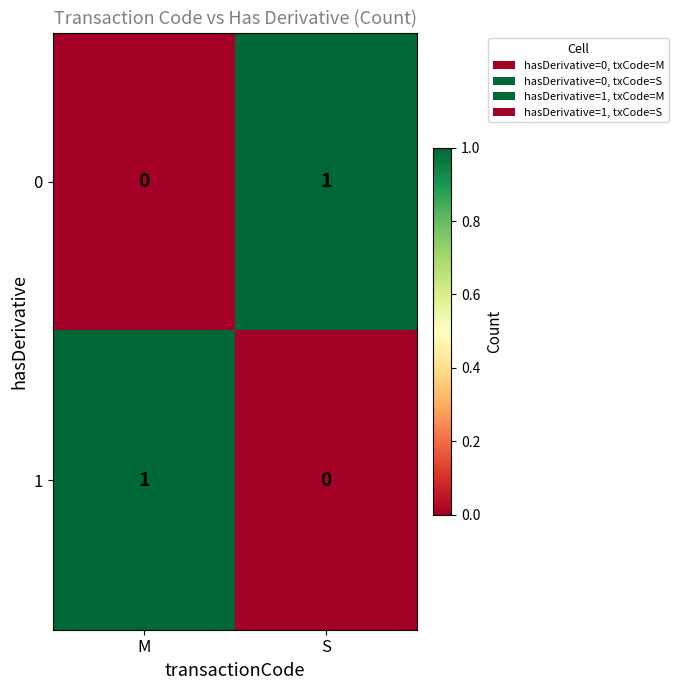

Reading left to right, what are all the values shown in this chart?

0: M=0	S=1
1: M=1	S=0